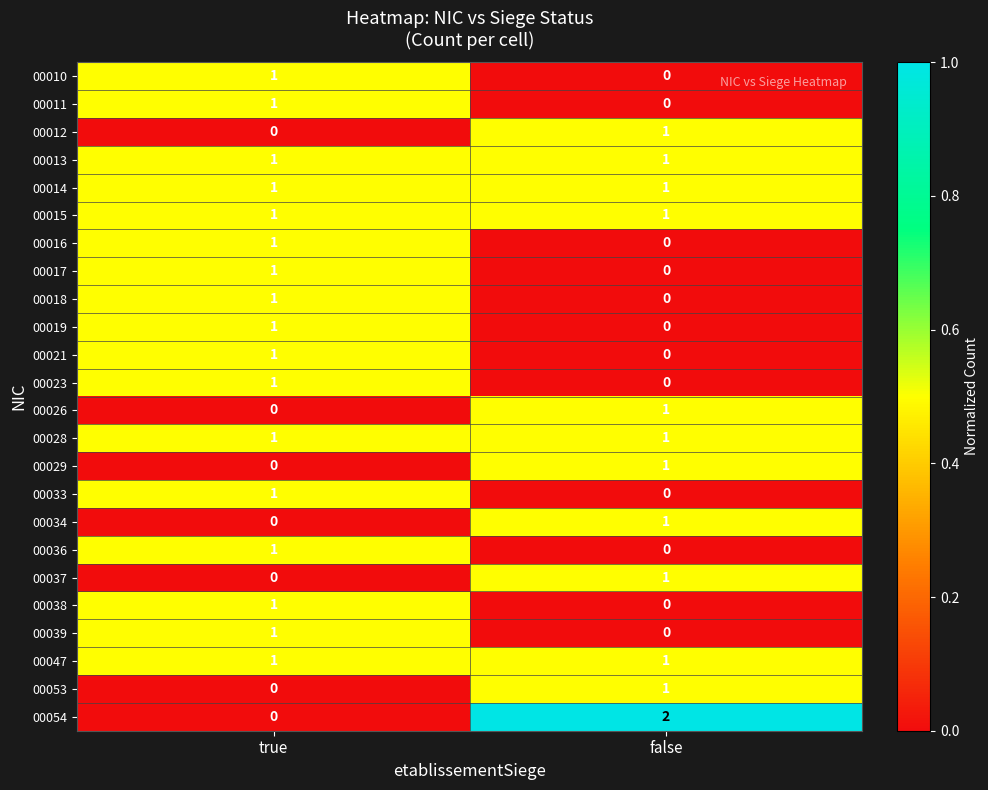

The 00033 series shows 1 at true. True or false?

True